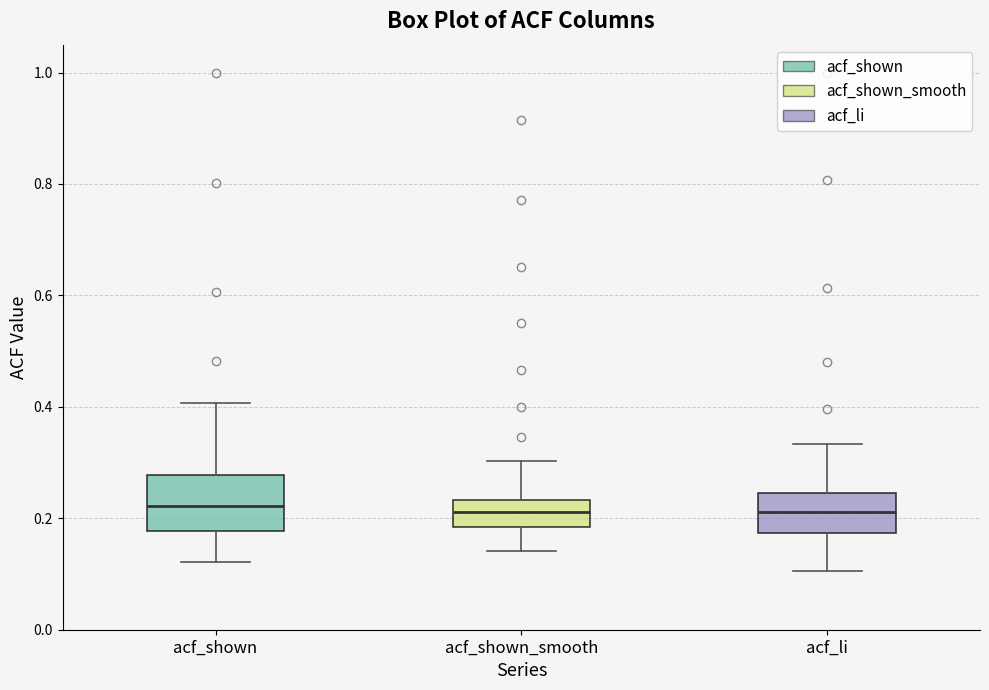

Comparing the boxes themselves (not the whiskers), which one is the tallest?

acf_shown